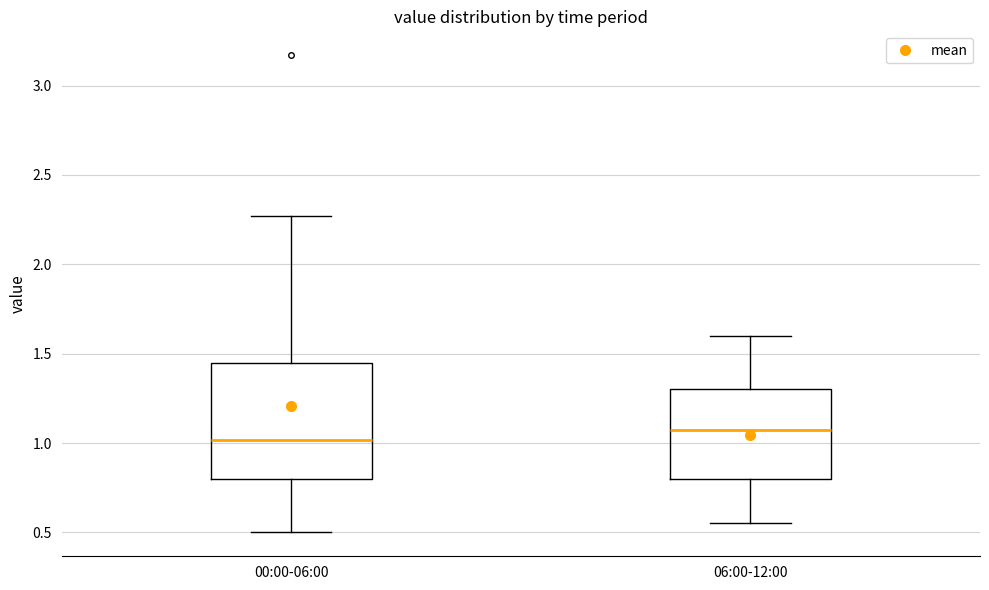

Comparing the boxes themselves (not the whiskers), which one is the tallest?

00:00-06:00